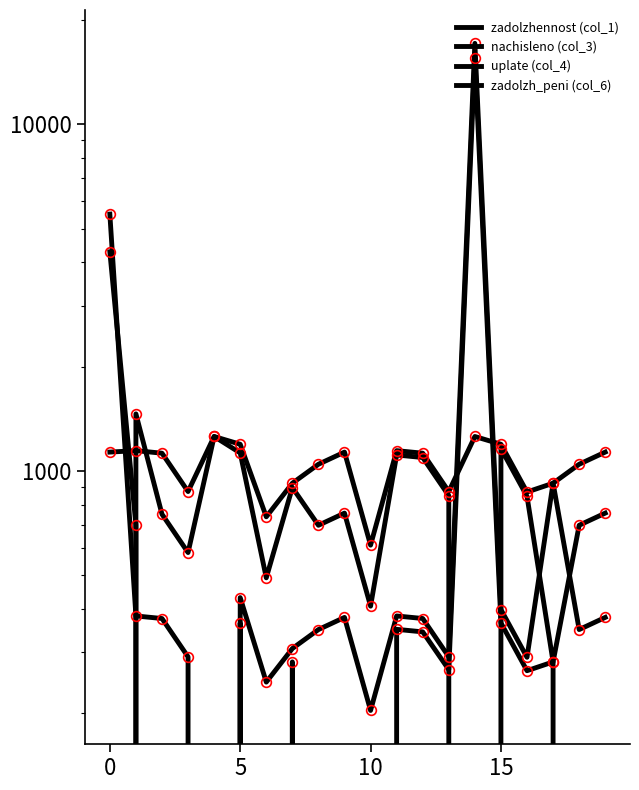

How many data points in zadolzhennost (col_1) are above 266?

10